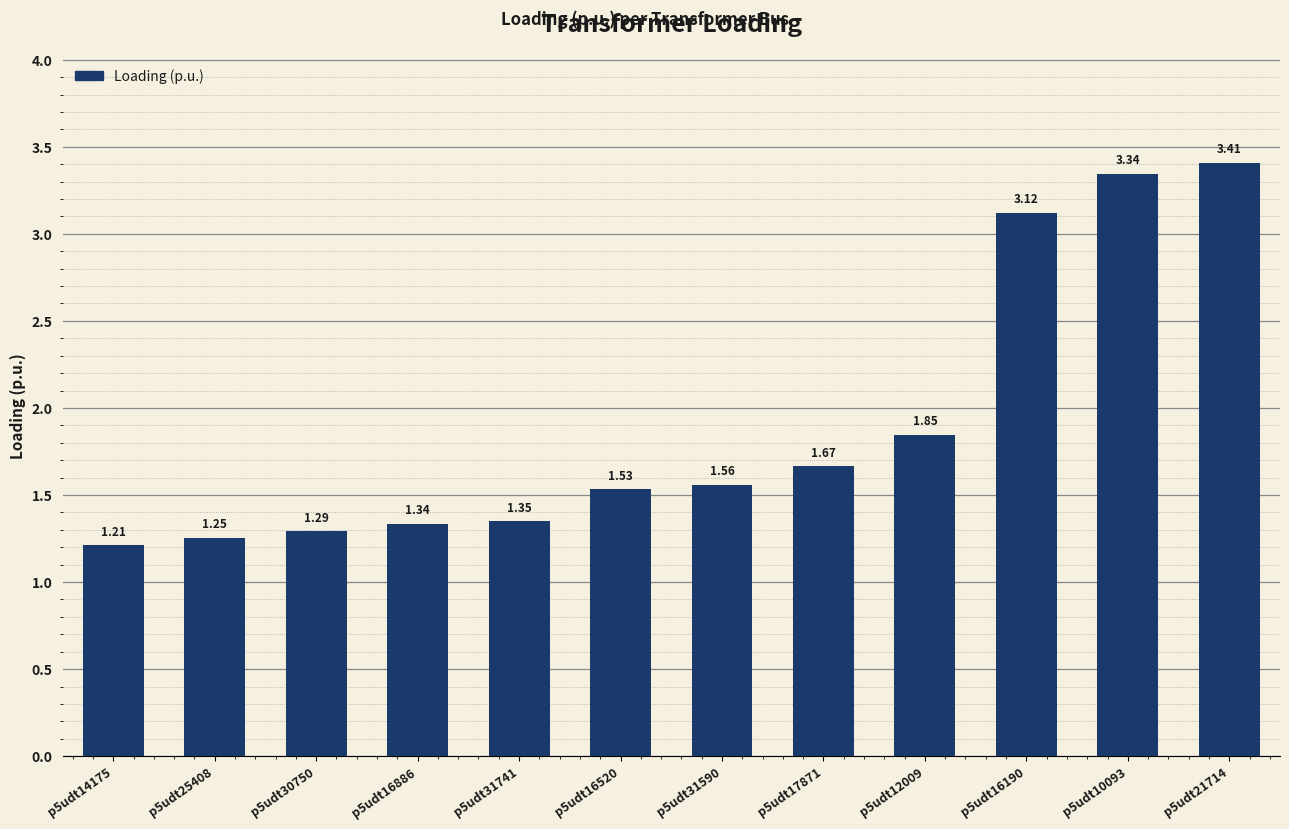

At which category does the chart reach its peak across all series?

p5udt21714